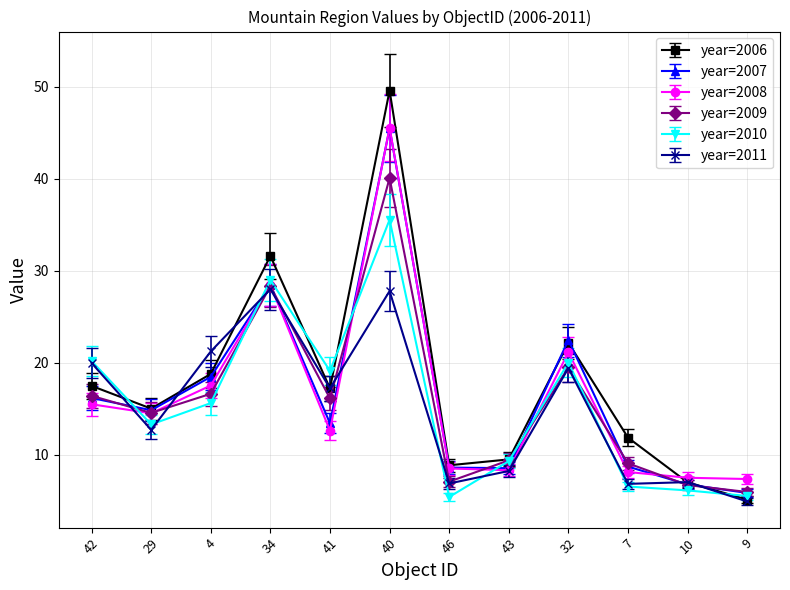

Is the value of year=2010 at 43 greater than the value of year=2007 at 29?

No